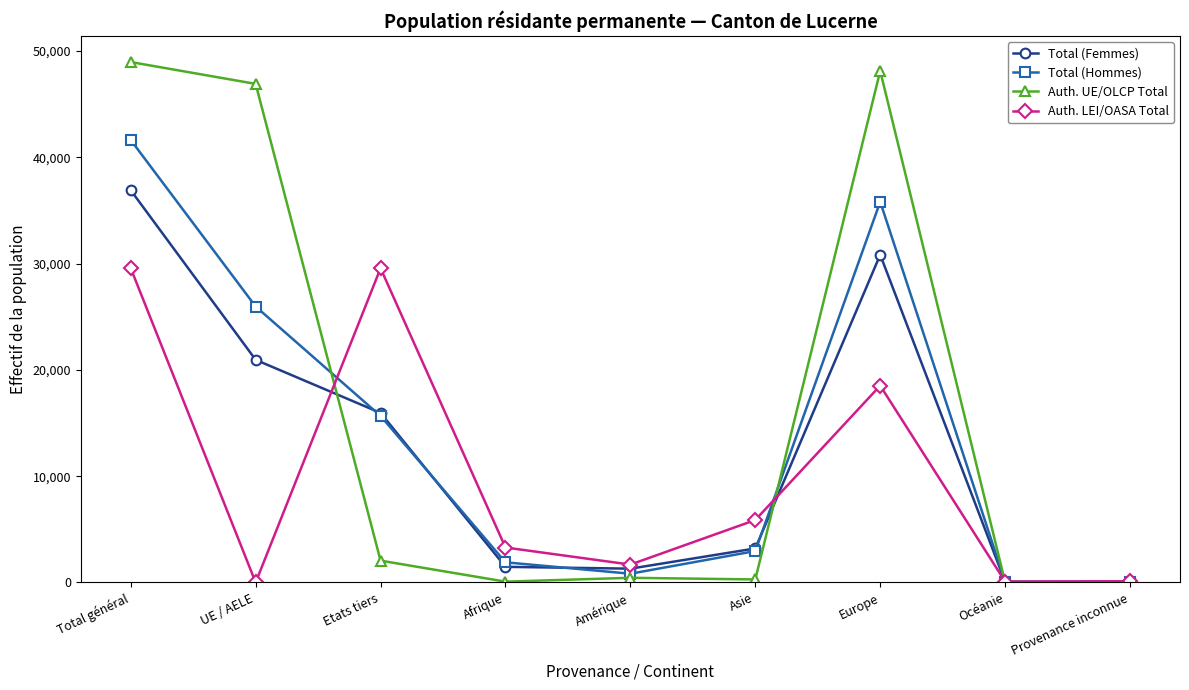

What is the difference between the Total (Hommes) values at Asie and Europe?

32848